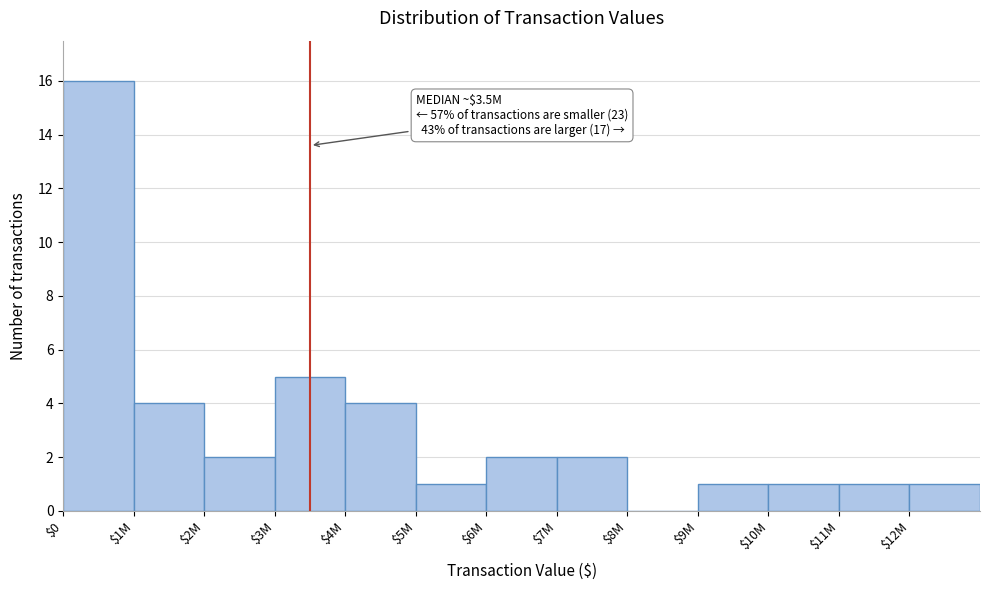

What is the sum of all values?

40